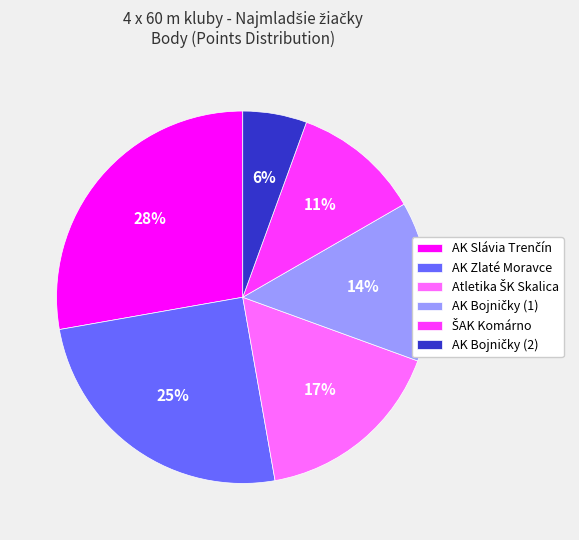

The AK Zlaté Moravce slice represents 25% of the pie. True or false?

True